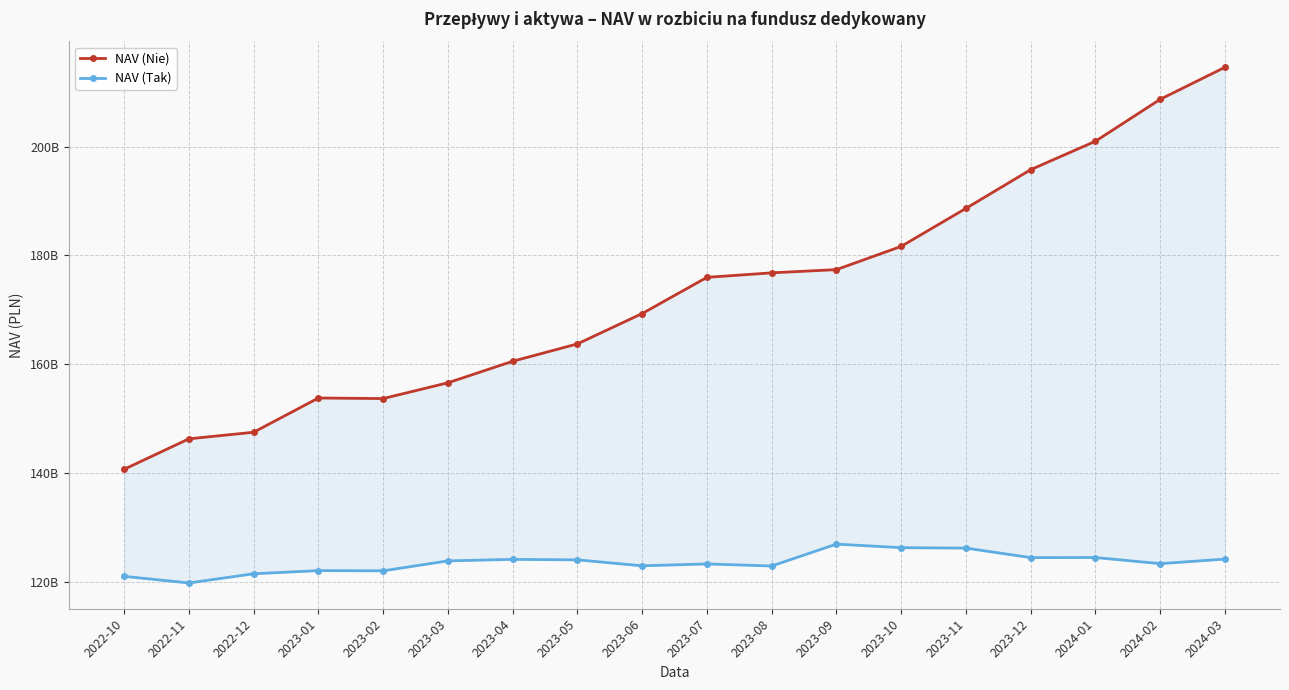

Reading left to right, what are all the values shown in this chart?

NAV (Nie): 2022-10=140709367968.1	2022-11=146306232273.9	2022-12=147516264660.2	2023-01=153804959760.5	2023-02=153703171725.2	2023-03=156599962803.0	2023-04=160555046463.5	2023-05=163743992003.9	2023-06=169318155587.0	2023-07=175968600918.5	2023-08=176795845316.9	2023-09=177386729422.3	2023-10=181657278029.0	2023-11=188635339924.5	2023-12=195748443141.6	2024-01=200970339031.8	2024-02=208670584367.0	2024-03=214554514831.6
NAV (Tak): 2022-10=121044680012.0	2022-11=119833262048.3	2022-12=121520812702.1	2023-01=122101106939.8	2023-02=122062426566.2	2023-03=123888304119.1	2023-04=124162917805.4	2023-05=124075172563.5	2023-06=122983047941.0	2023-07=123327634410.4	2023-08=122946989581.9	2023-09=126967825553.5	2023-10=126313176412.5	2023-11=126234452129.1	2023-12=124489459009.6	2024-01=124503777851.5	2024-02=123379583733.4	2024-03=124216254051.5